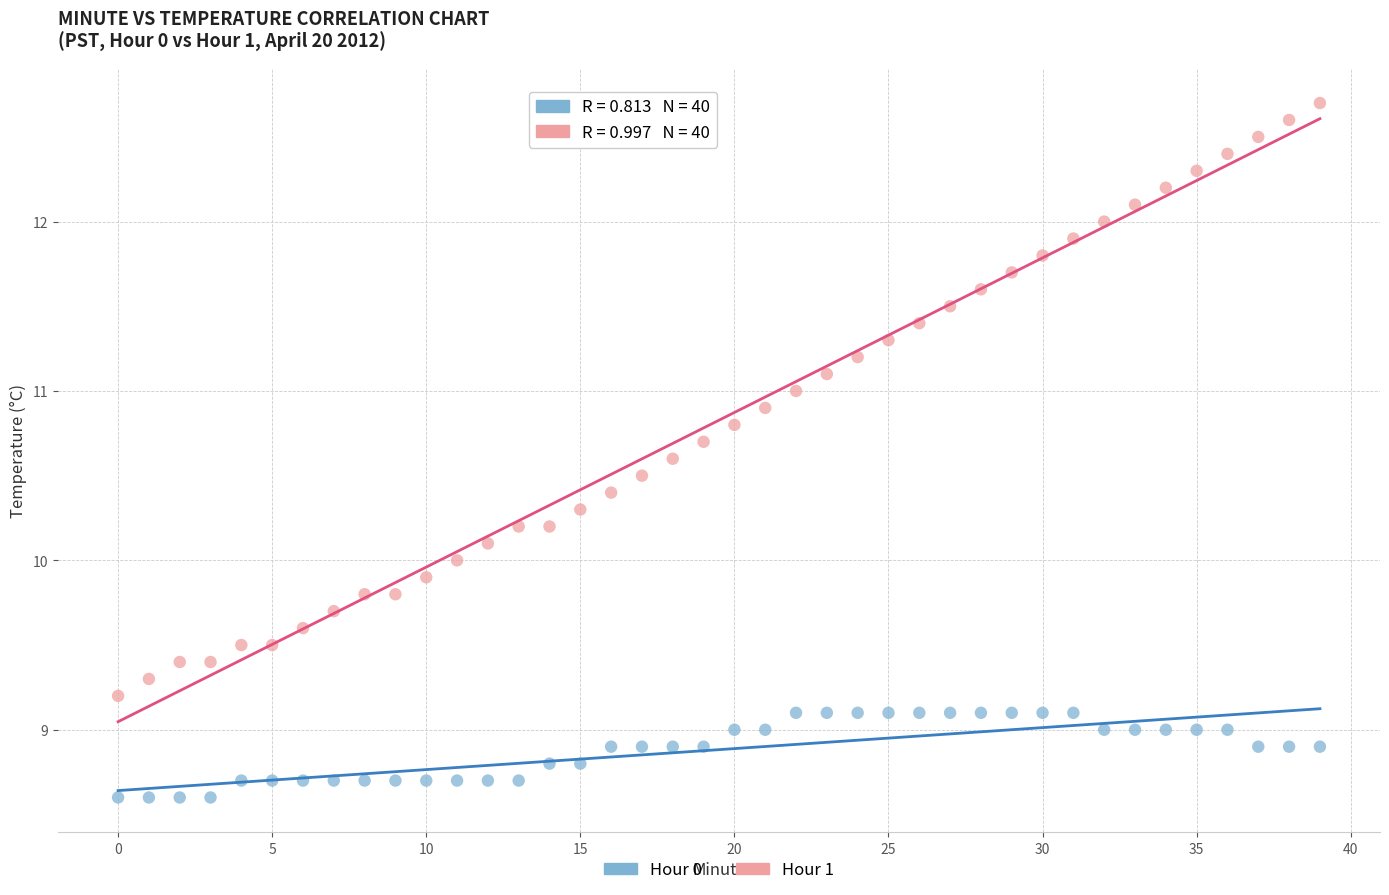

Which series contains the highest Y value?

Hour 1